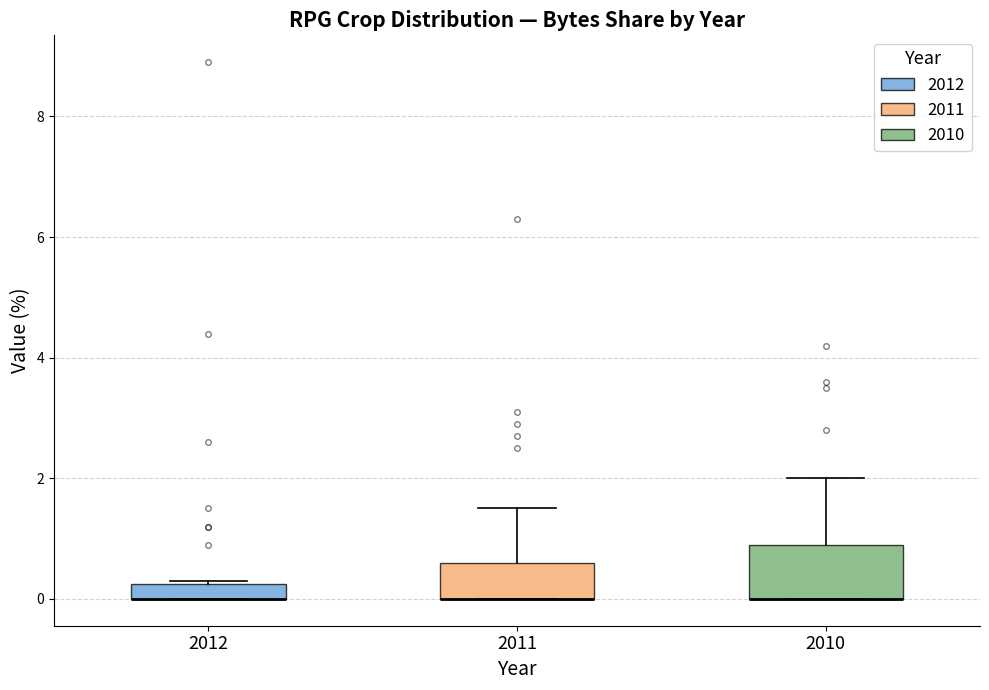

Where is the lower edge of the box at x = 2010 on the y-axis? The values are not printed on the chart, so give them approximately, as read against the axis.

0.0